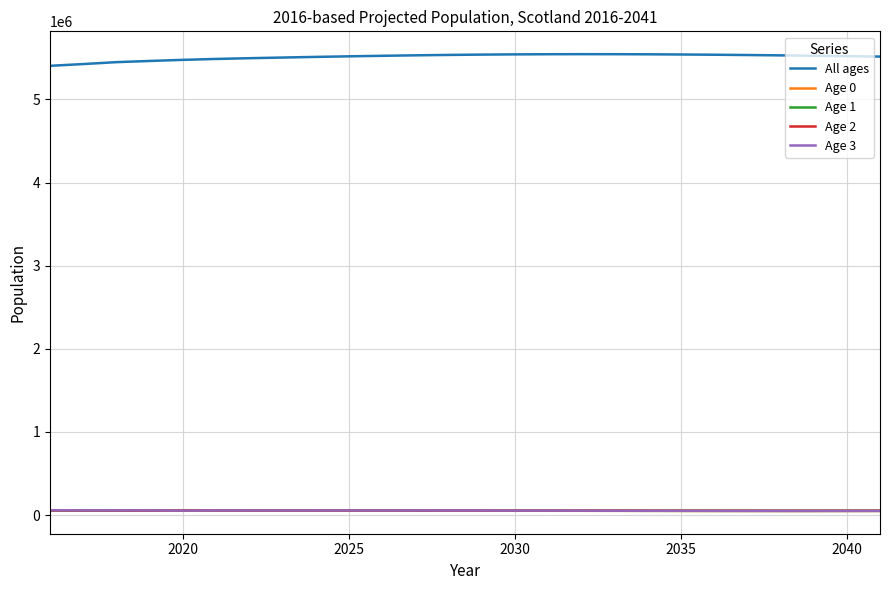

What is the maximum value shown in the chart?

5544948